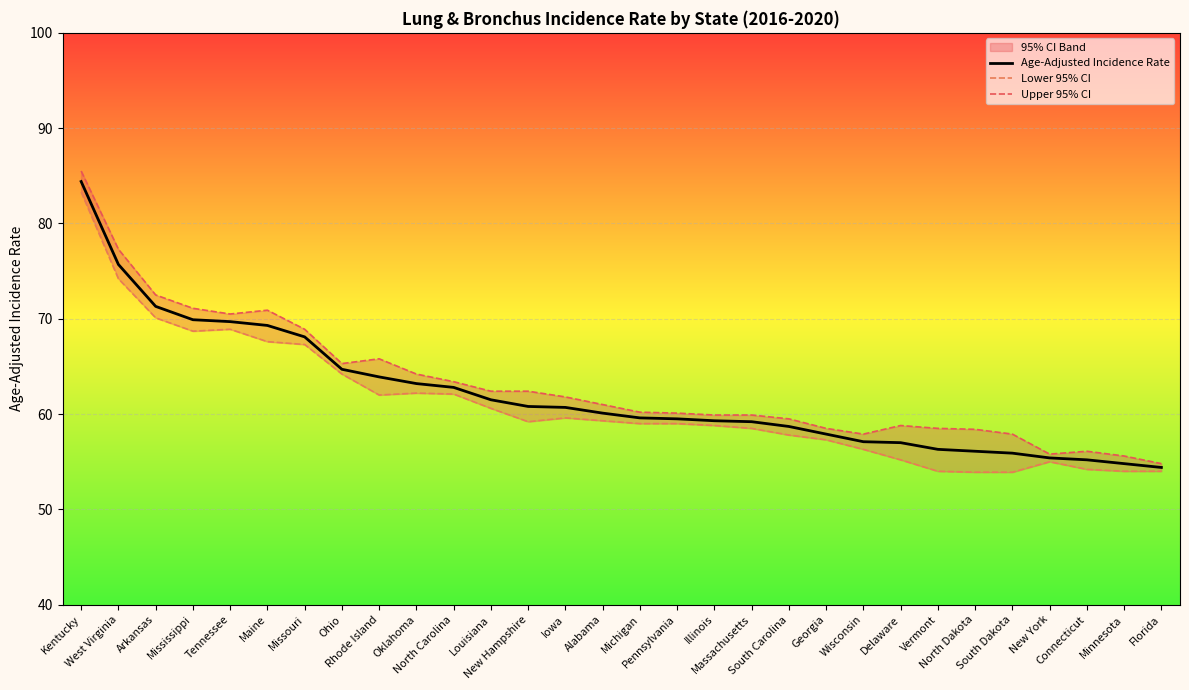

True or false: Lower 95% CI and Upper 95% CI cross at least once.

False